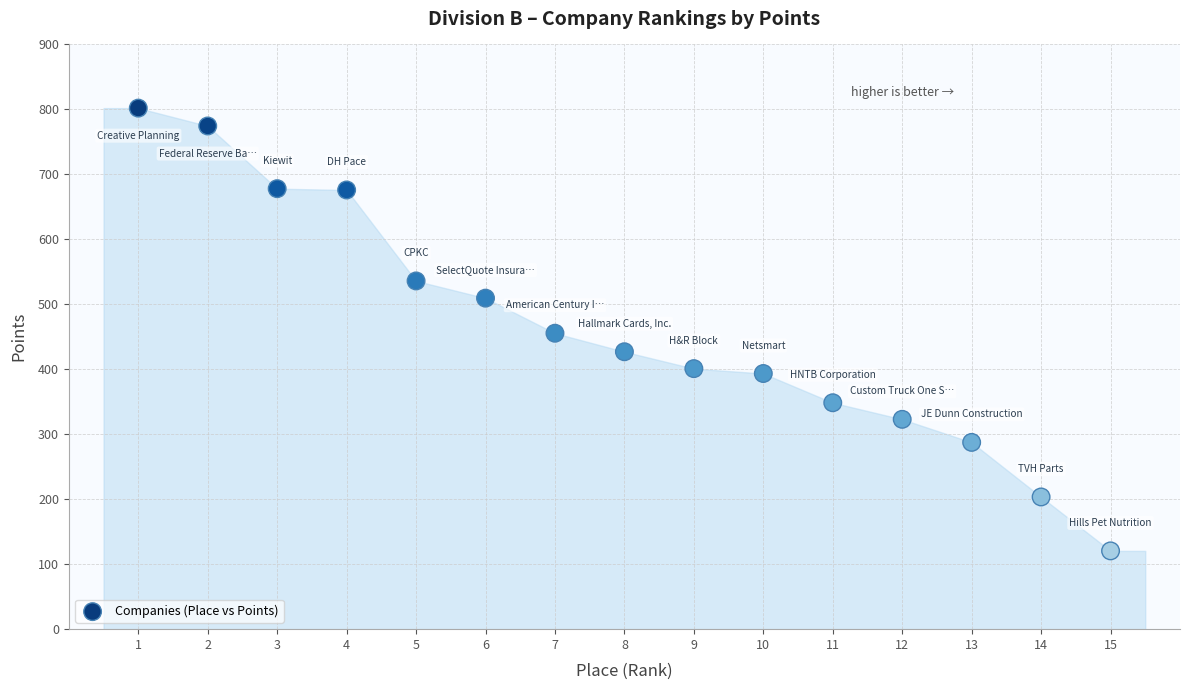

What is the range of Y values (max minus min)?

681.5